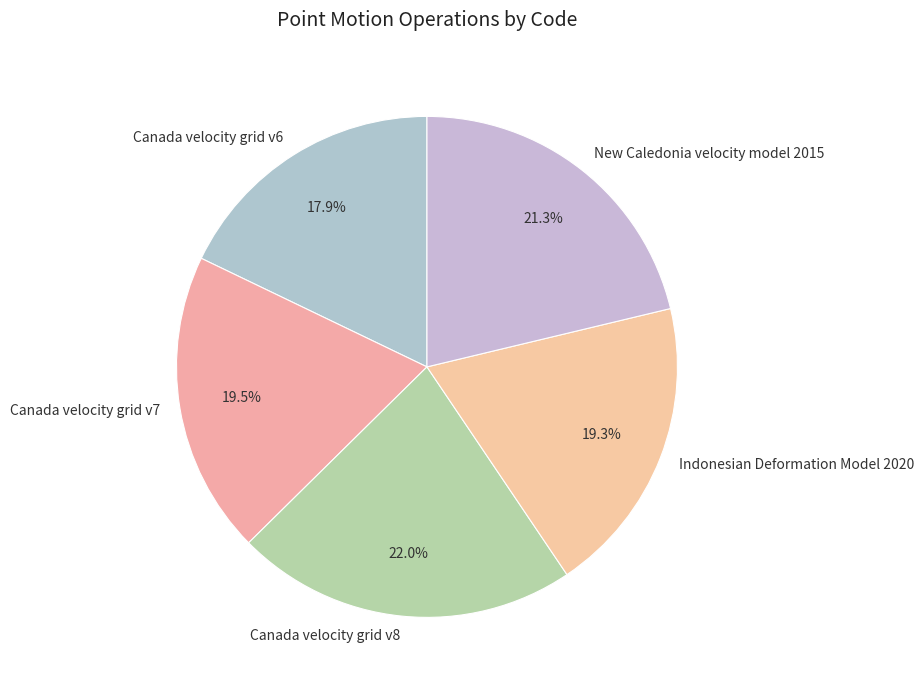

To the nearest percent, what portion does Indonesian Deformation Model 2020 represent?

19%